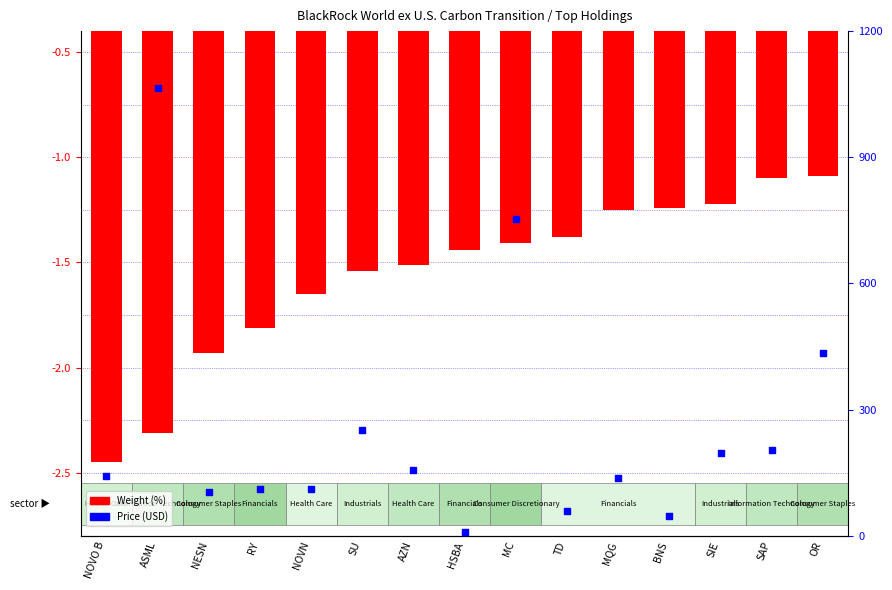

Which series has the widest spread of Y values?

Price (USD)